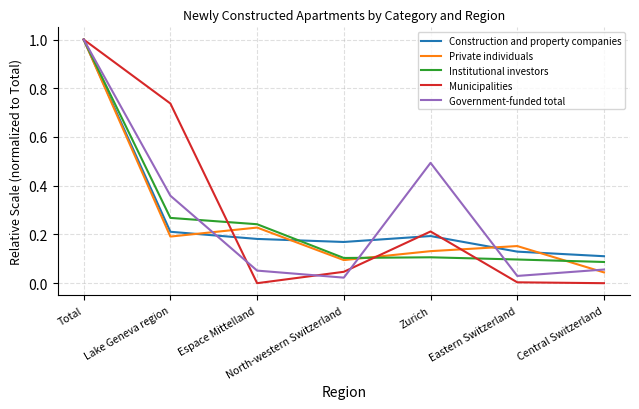

In Municipalities, how many points are lower than both neighbors (excluding endpoints)?

1